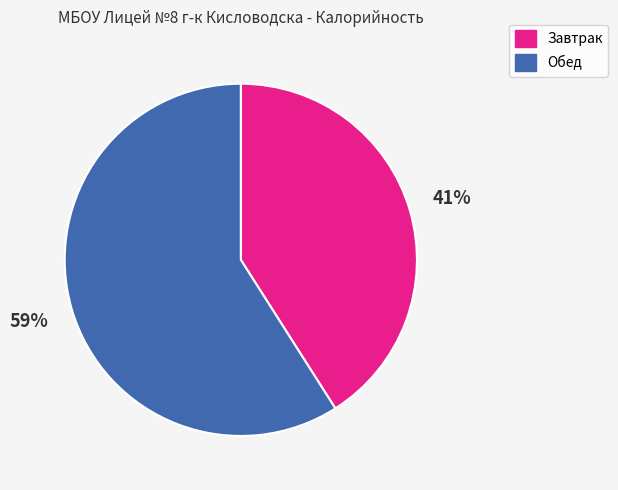

To the nearest percent, what is the combined percentage of Обед and Завтрак?

100%